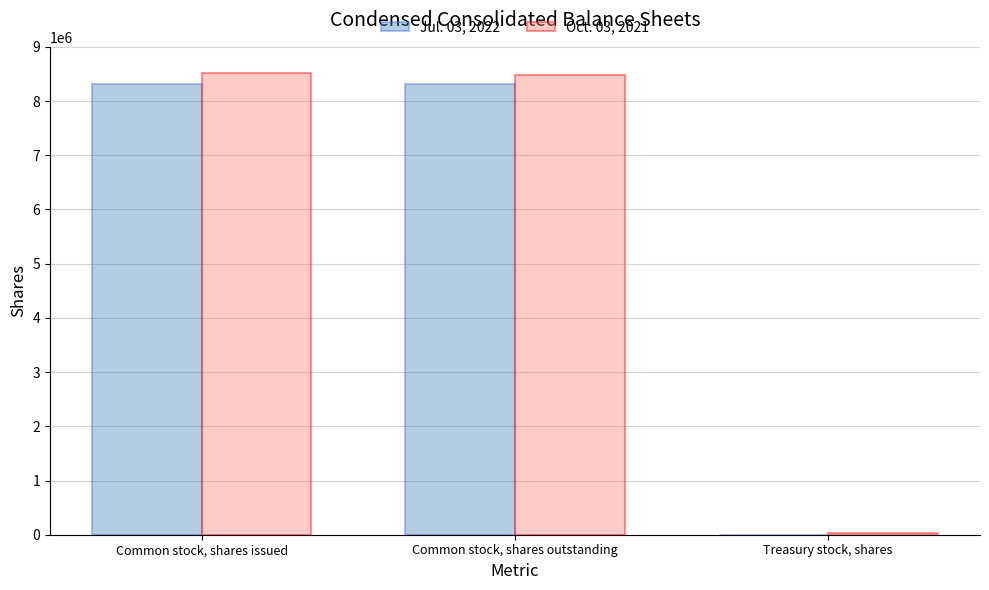

Which series has the largest total across all categories?

Oct. 03, 2021